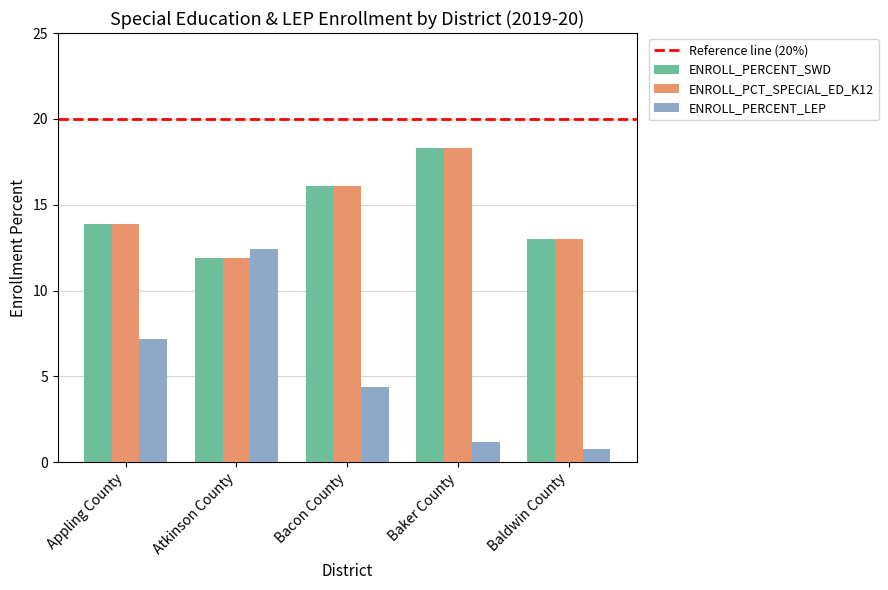

Reading left to right, list all the values displayed in this chart.

ENROLL_PERCENT_SWD: Appling County=13.9	Atkinson County=11.9	Bacon County=16.1	Baker County=18.3	Baldwin County=13.0
ENROLL_PCT_SPECIAL_ED_K12: Appling County=13.9	Atkinson County=11.9	Bacon County=16.1	Baker County=18.3	Baldwin County=13.0
ENROLL_PERCENT_LEP: Appling County=7.2	Atkinson County=12.4	Bacon County=4.4	Baker County=1.2	Baldwin County=0.8